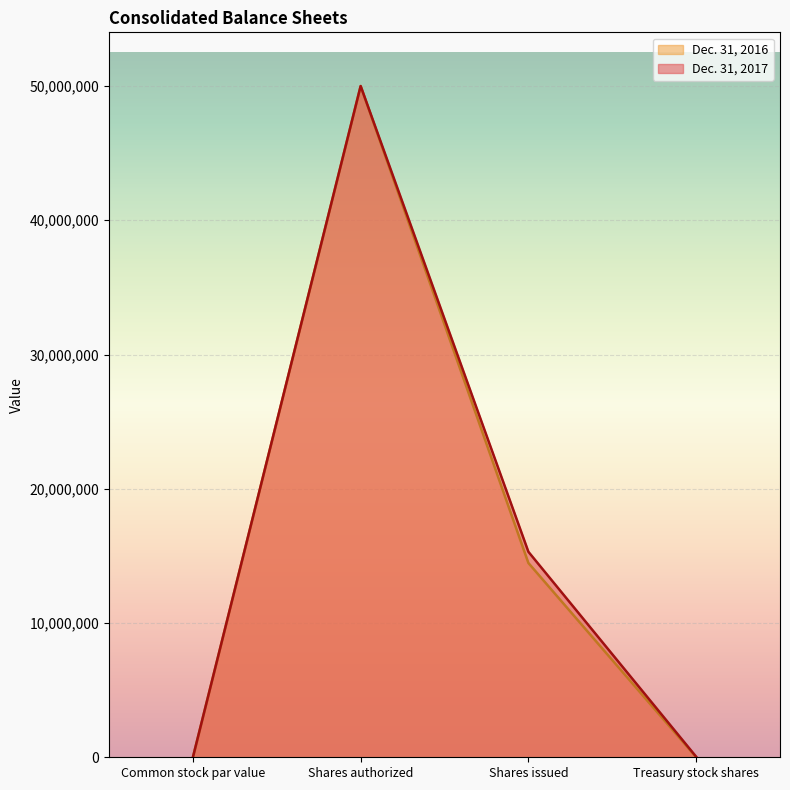

List the labels in order of Dec. 31, 2016 value, largest first.

Shares authorized, Shares issued, Treasury stock shares, Common stock par value